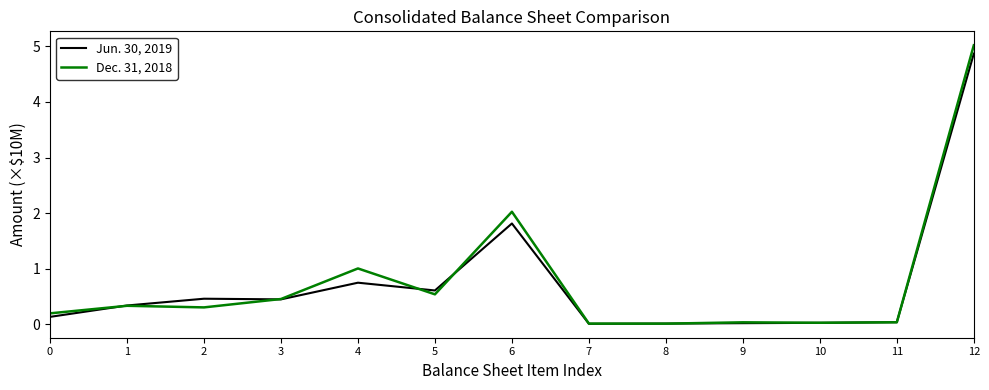

What is the maximum value shown in the chart?

5.0